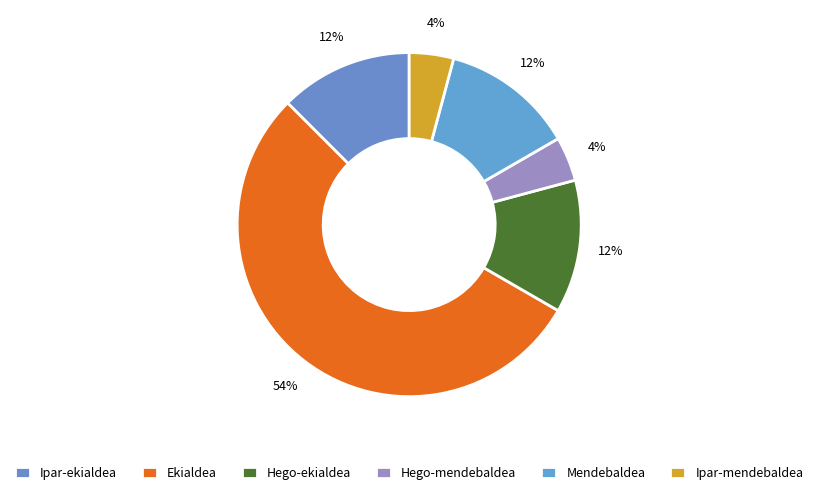

Does any single category account for the majority?

Yes